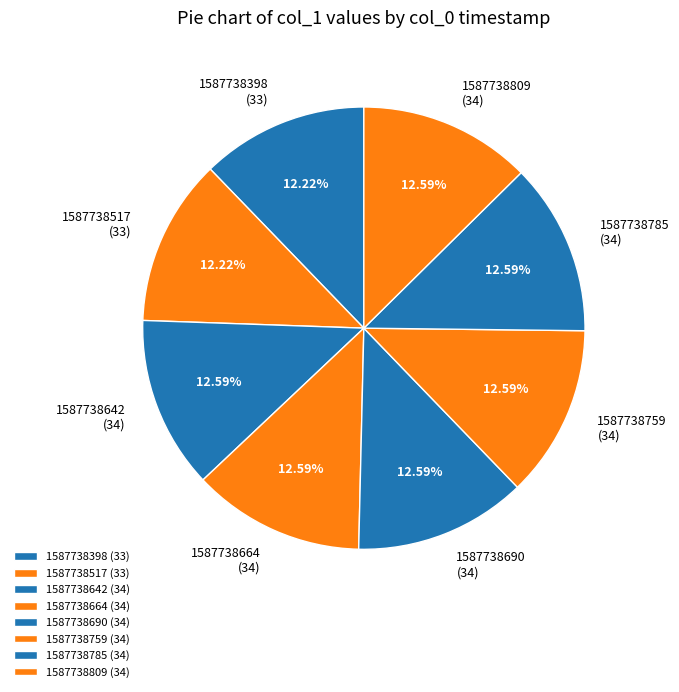

Approximately how many times larger is the value at 1587738809 (34) compared to 1587738759 (34)?

1.0